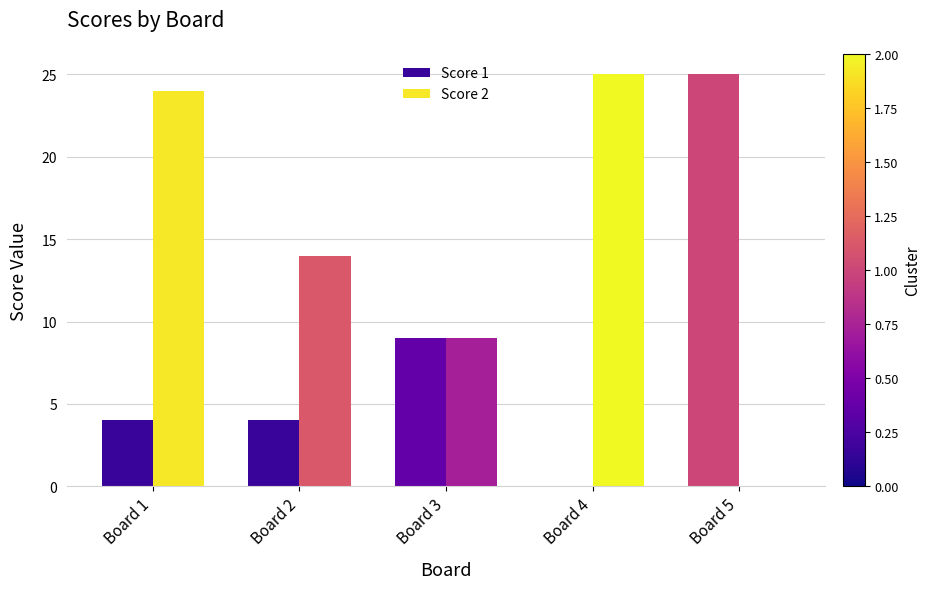

The Score 2 series shows 34 at Board 1. True or false?

False